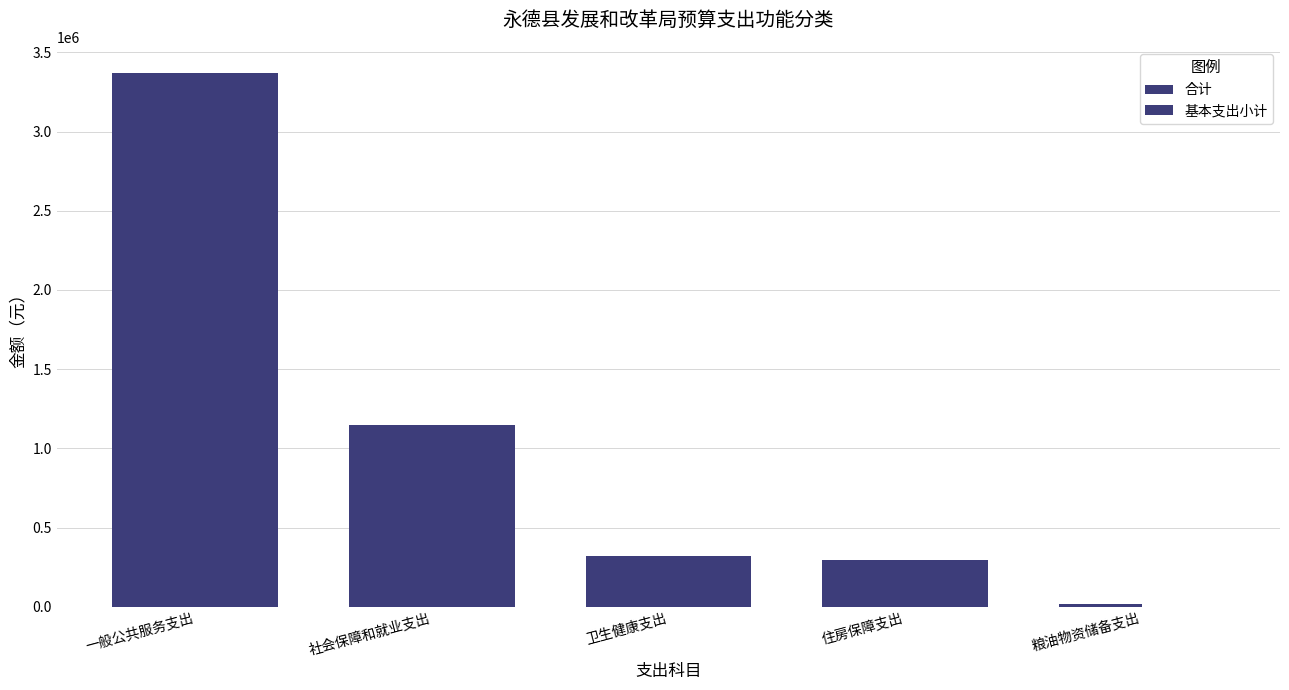

Reading left to right, extract all data points from this chart.

合计: 3366377.5	1146442.0	321716.7	294744.9	20000.0
基本支出小计: 3366377.5	1146442.0	321716.7	294744.9	0.0